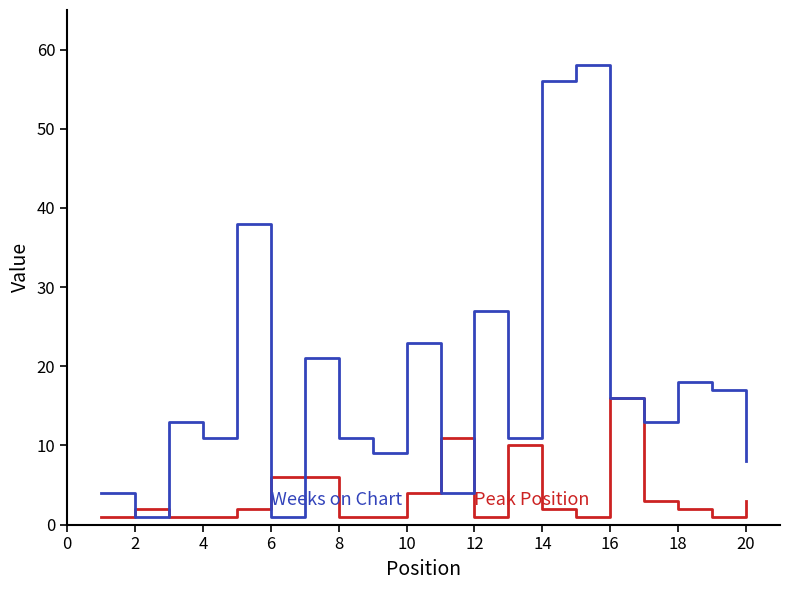

What is the greatest value displayed?

58